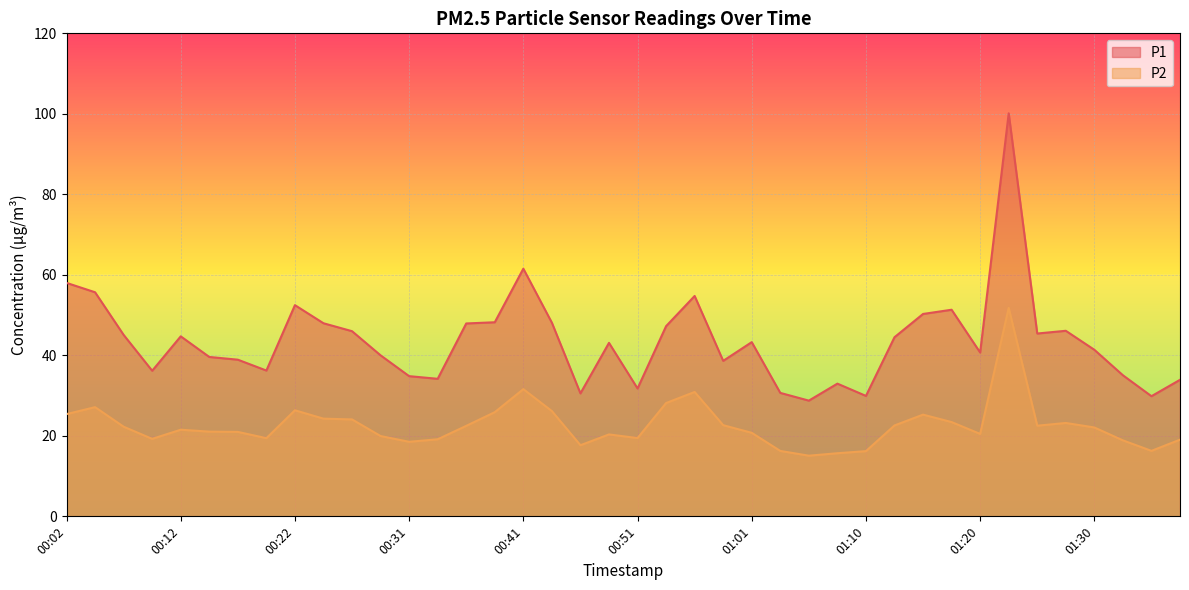

What is the difference between the second highest and second lowest values in the P1 series?

31.7